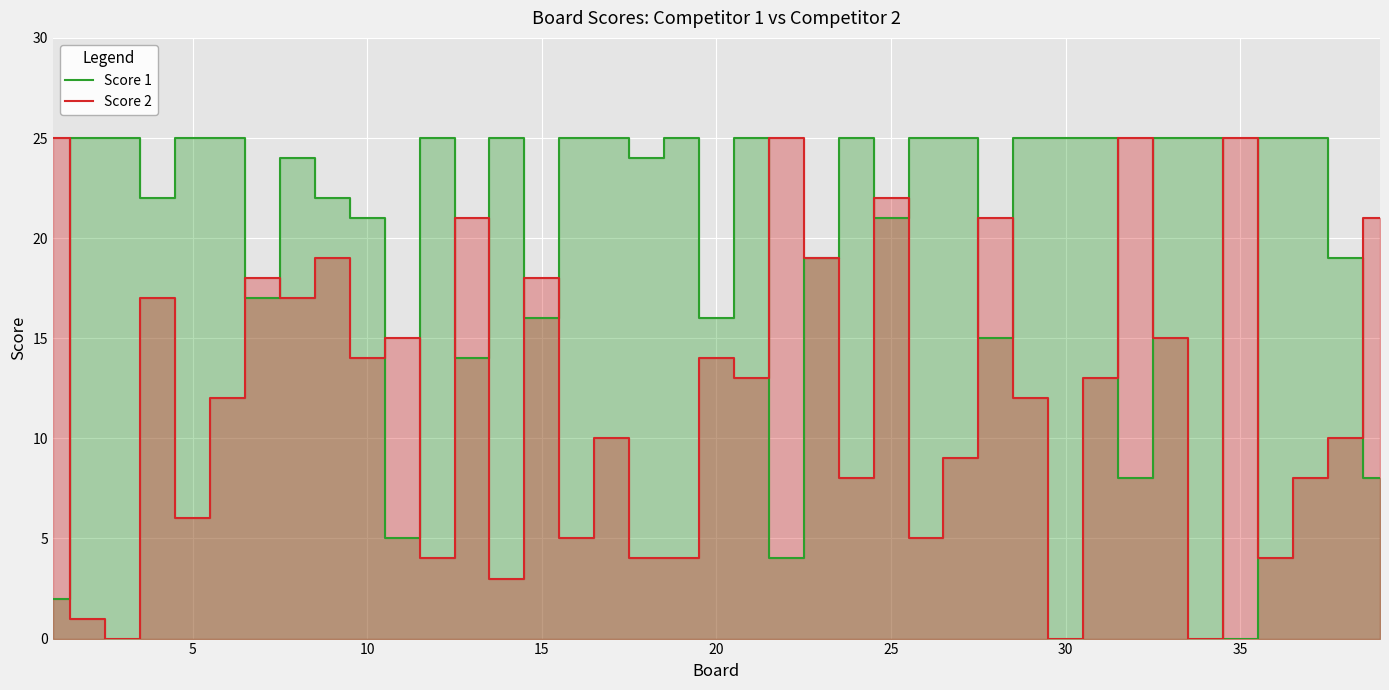

True or false: Score 1 and Score 2 cross at least once.

True